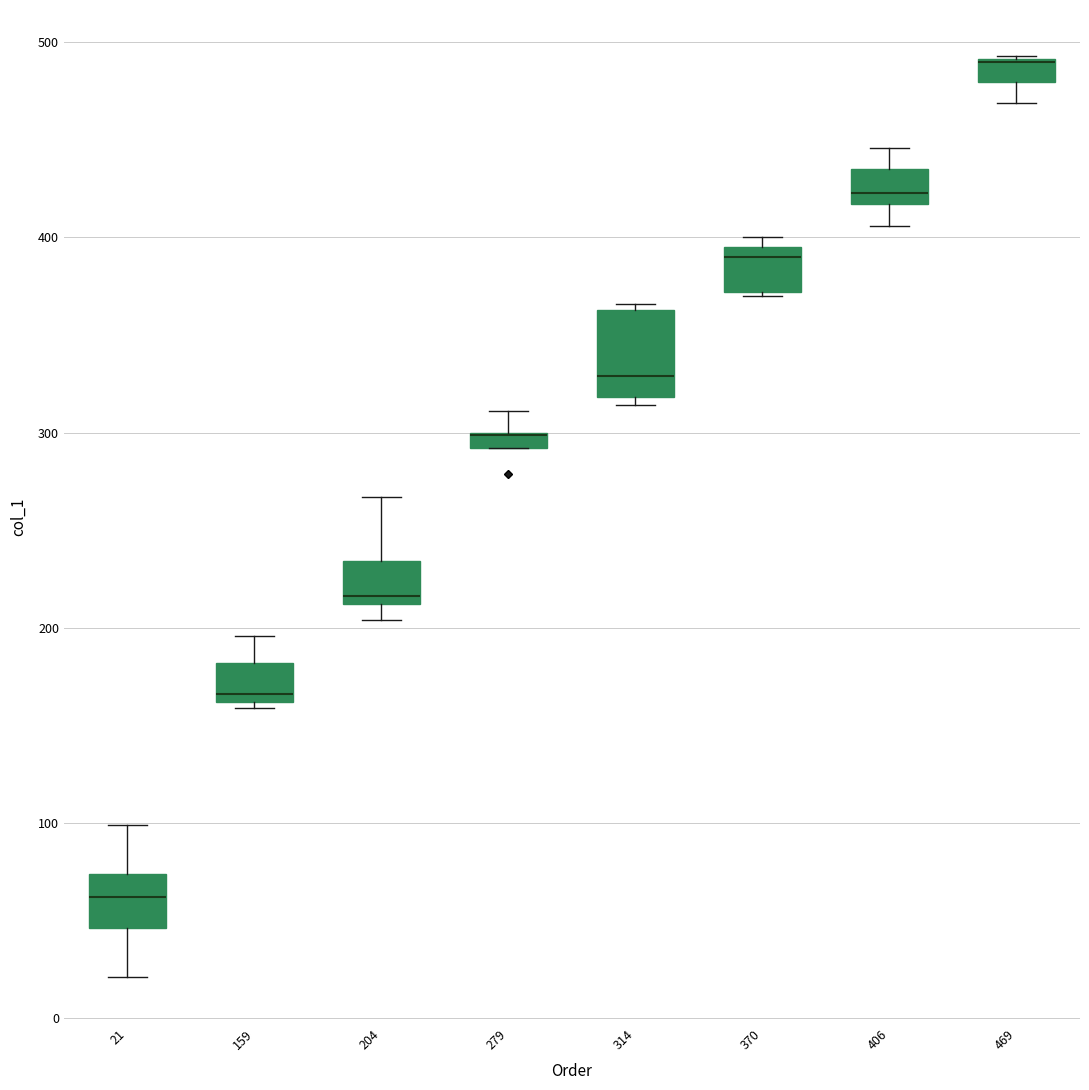

Which box is the tallest, from its lower edge to its upper edge?

314